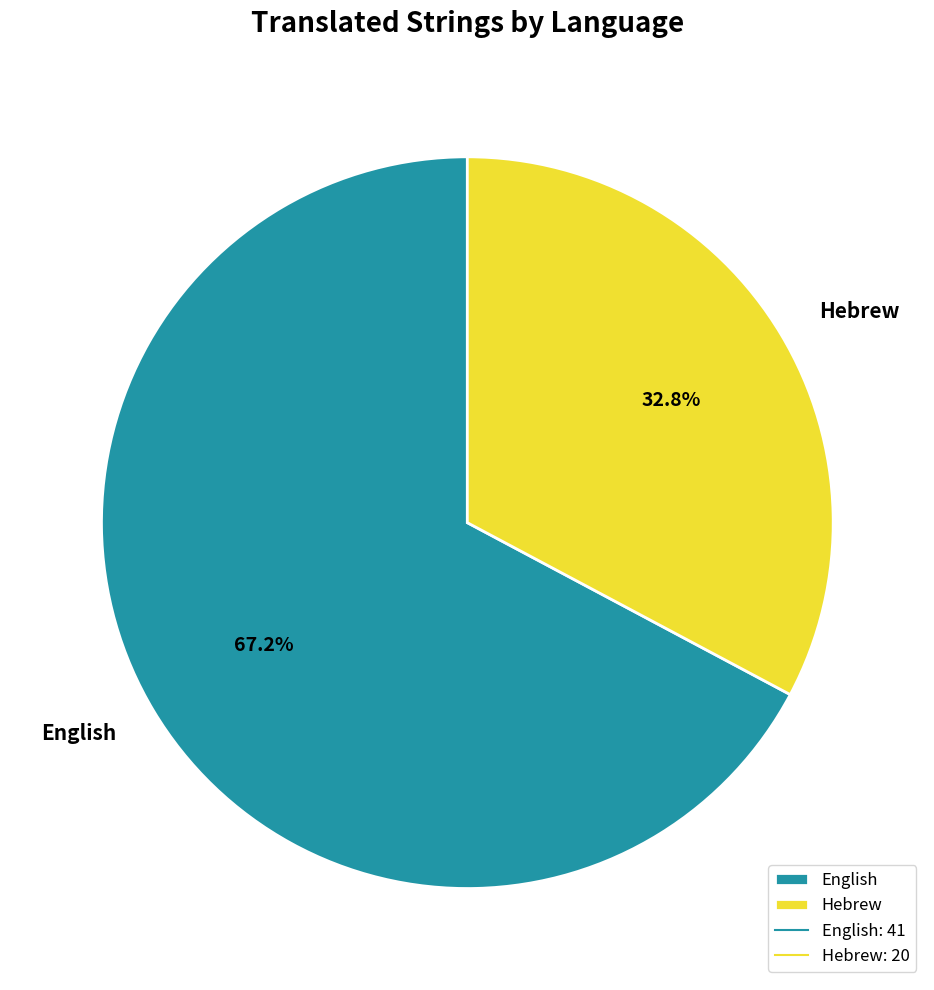

Which category has the smallest portion of the pie?

Hebrew